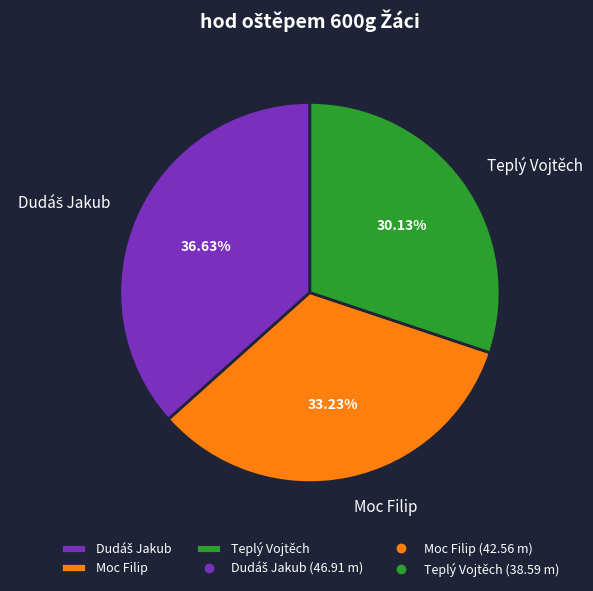

To the nearest percent, what portion does Moc Filip represent?

33%